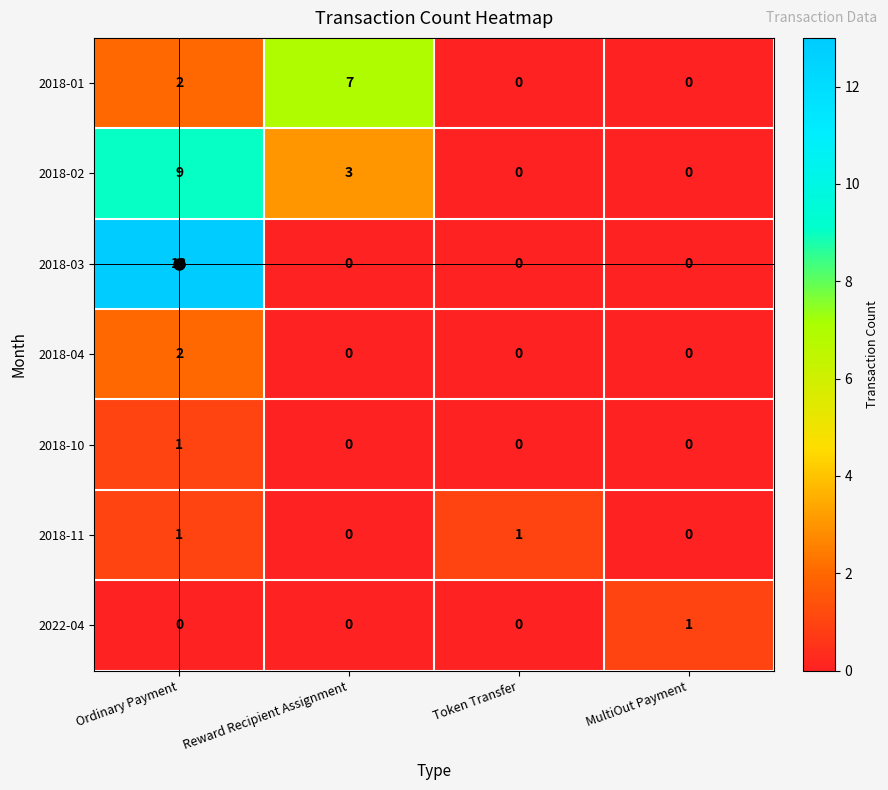

At which category is the sum across all series the highest?

Ordinary Payment